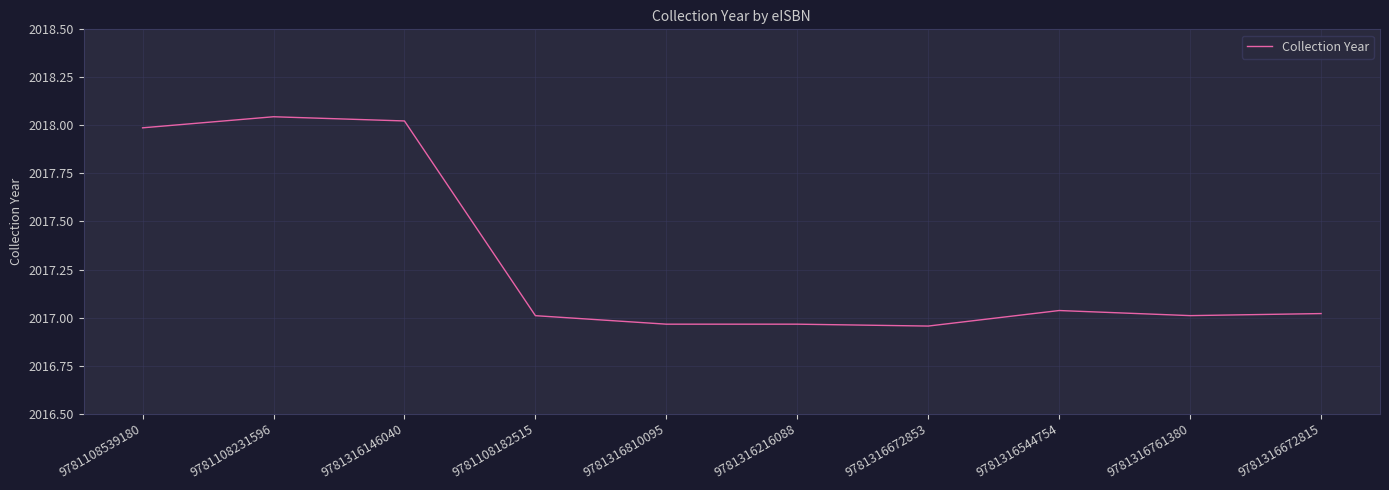

The chart shows a value of 2017.0 at 9781316672815. True or false?

True